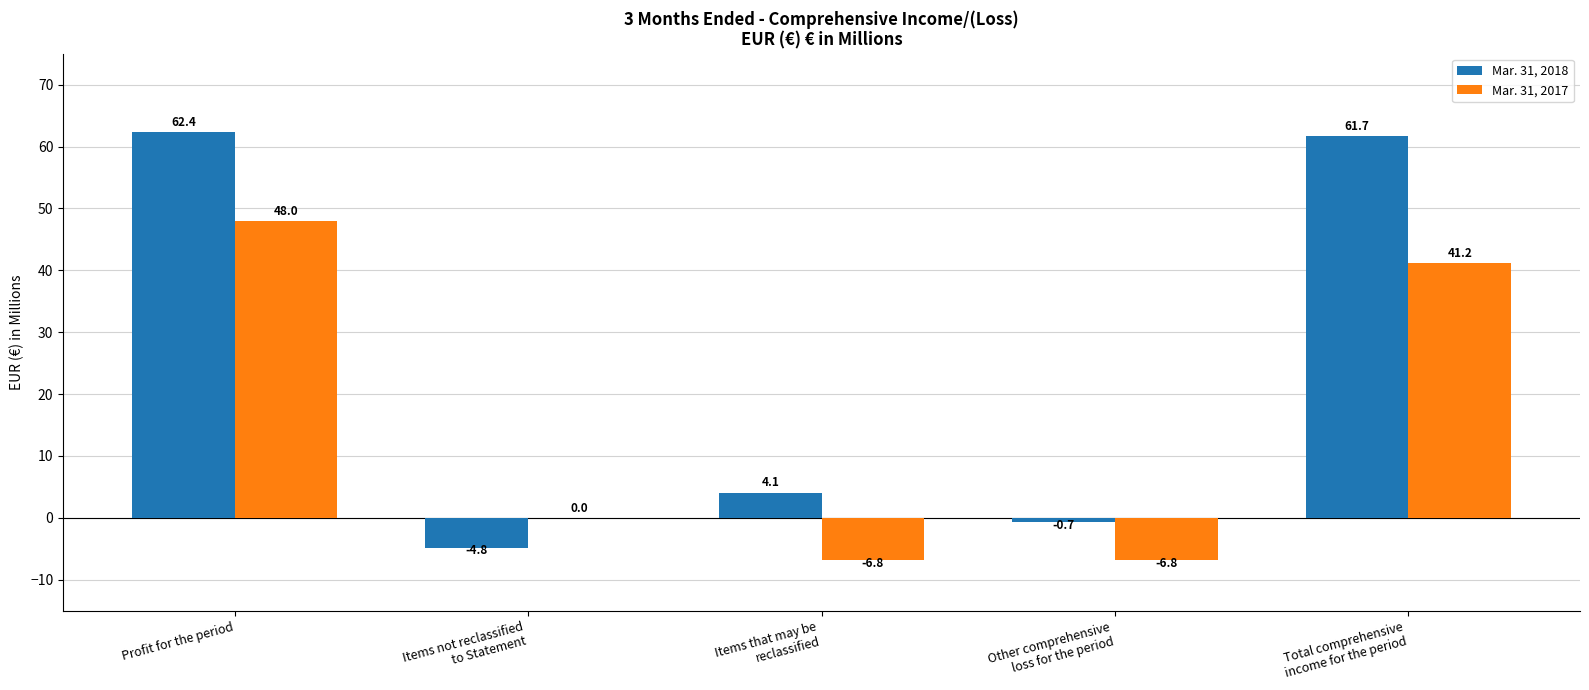

At which label does Mar. 31, 2018 first exceed 4?

Profit for the period